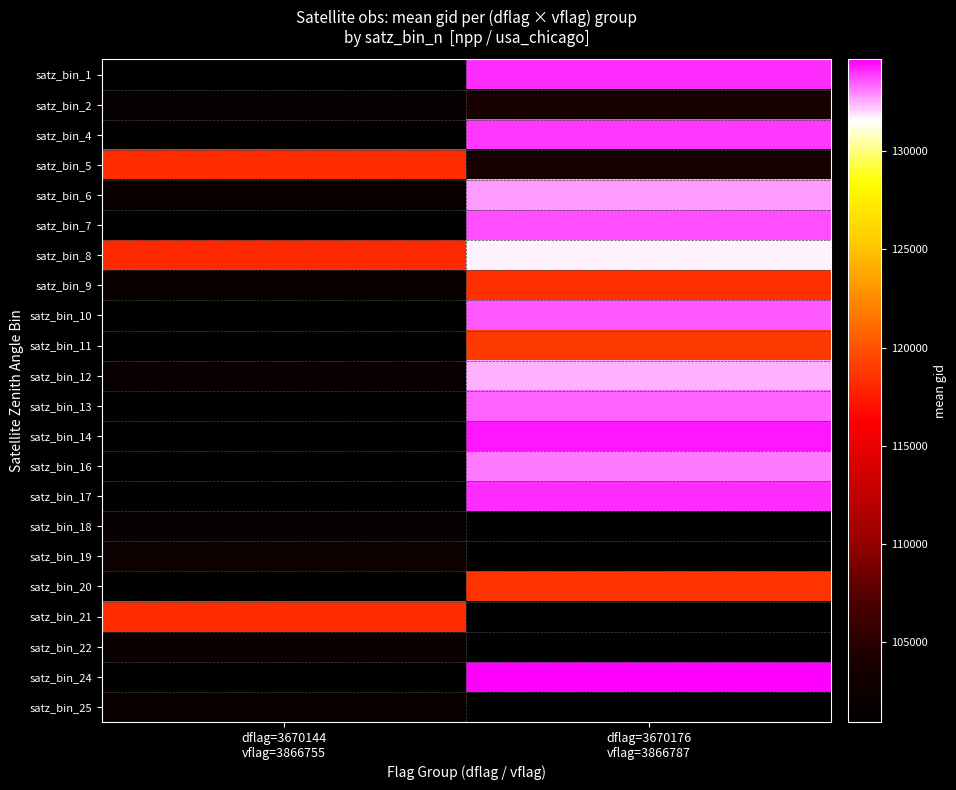

Rank the series by their maximum value, from highest to lowest.

satz_bin_1, satz_bin_4, satz_bin_8, satz_bin_10, satz_bin_11, satz_bin_12, satz_bin_13, satz_bin_14, satz_bin_16, satz_bin_17, satz_bin_7, satz_bin_6, satz_bin_20, satz_bin_9, satz_bin_21, satz_bin_5, satz_bin_2, satz_bin_19, satz_bin_22, satz_bin_18, satz_bin_24, satz_bin_25